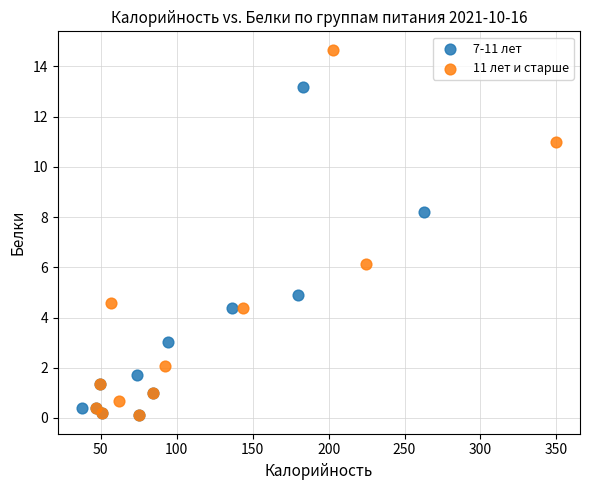

Which series contains the highest Y value?

11 лет и старше